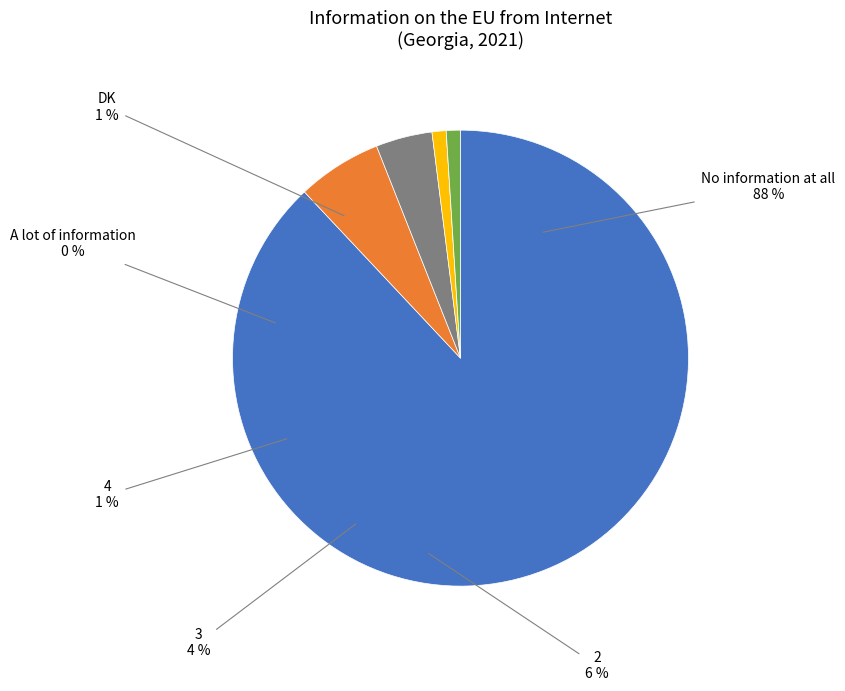

To the nearest percent, what is the difference between the largest and smallest slice percentages?

88%